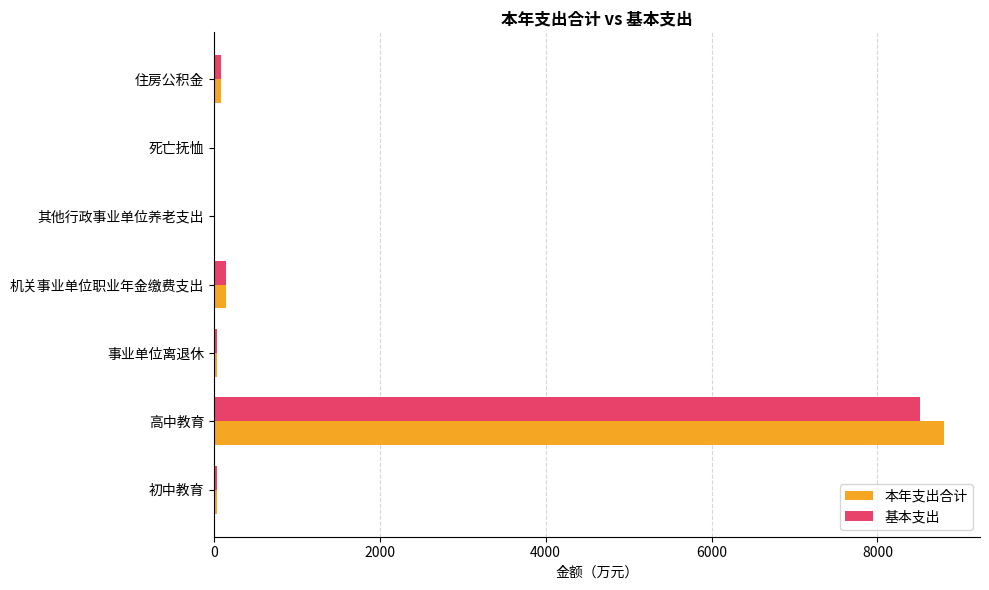

Which category has the highest value in the 本年支出合计 series?

高中教育